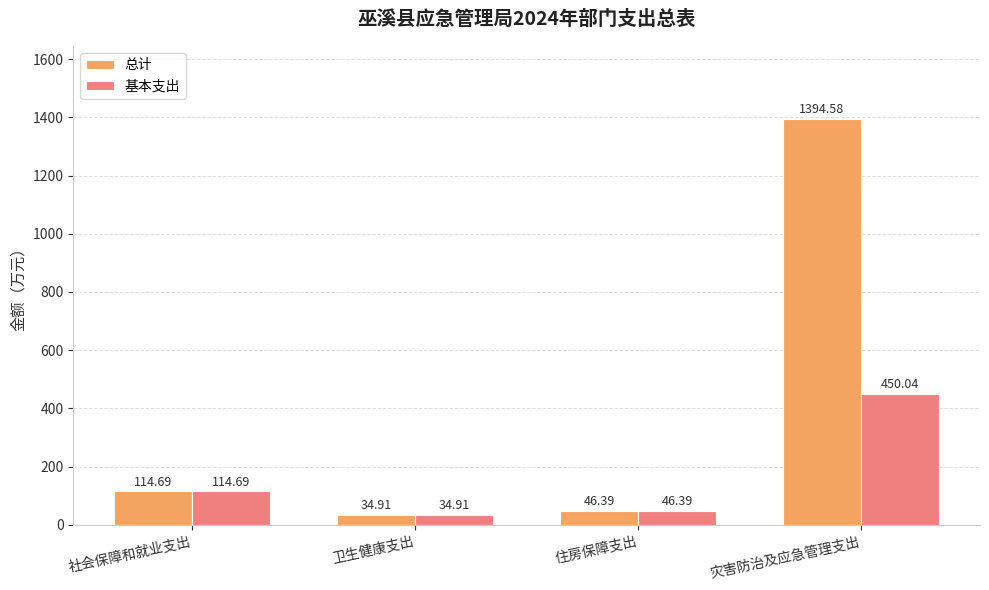

Where is 基本支出 nearest to the value 242?

社会保障和就业支出